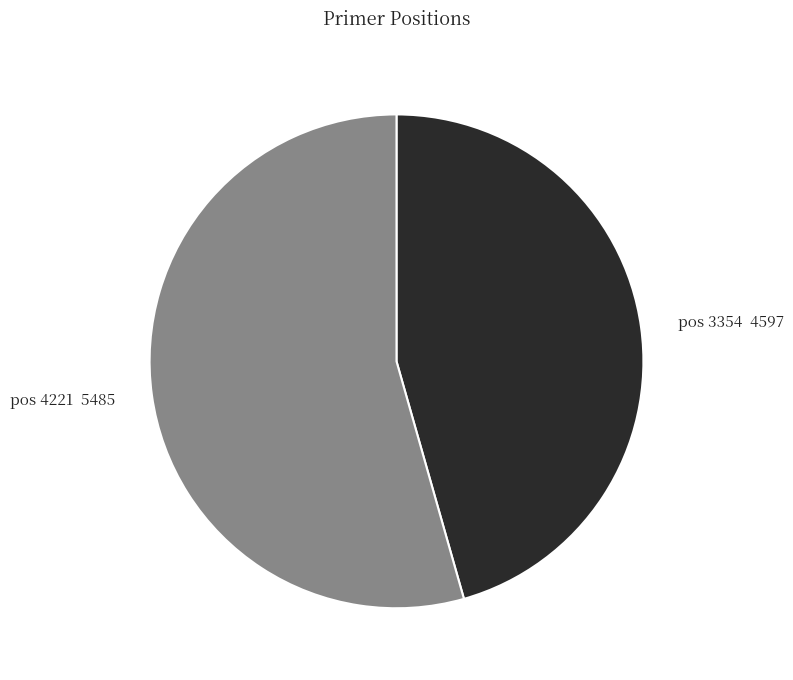

How many segments does this pie chart have?

2